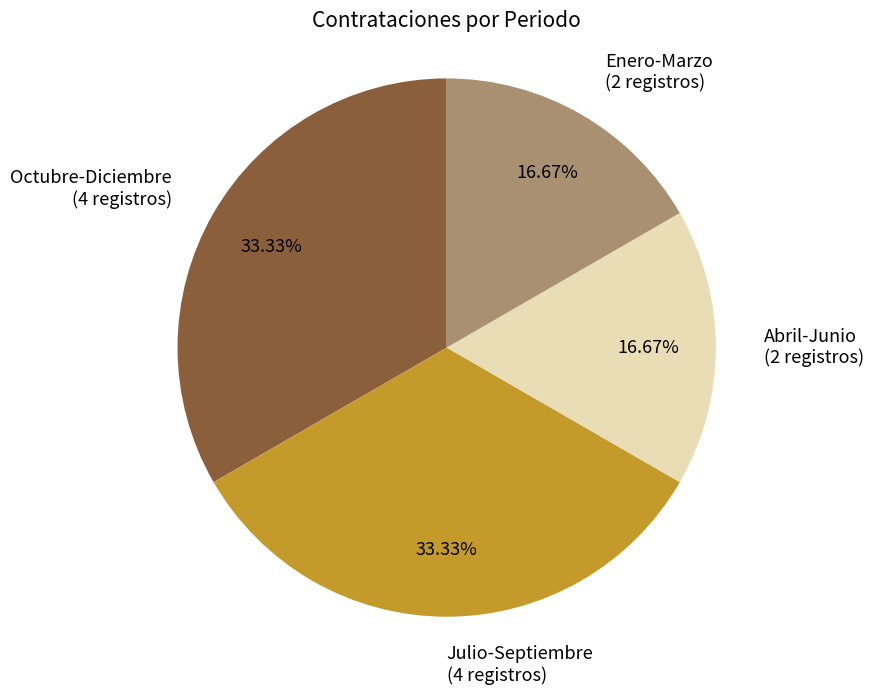

What percentage is NOT represented by Enero-Marzo?

83.3%